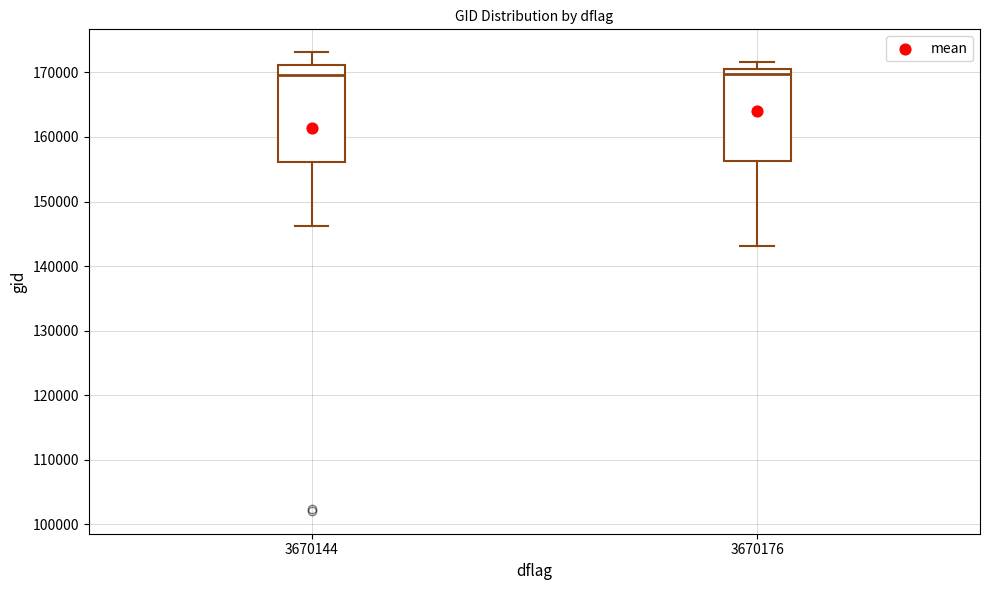

Reading left to right, transcribe this box plot: for each box, give where its median line is, the range the box spans, and where its two whiskers end, as read against the y-axis. The values are not printed on the chart, so give them approximately, as read against the axis.

3670144: median 170000, box 156000 to 171000, whiskers 146000 to 173000
3670176: median 170000, box 156000 to 171000, whiskers 143000 to 172000